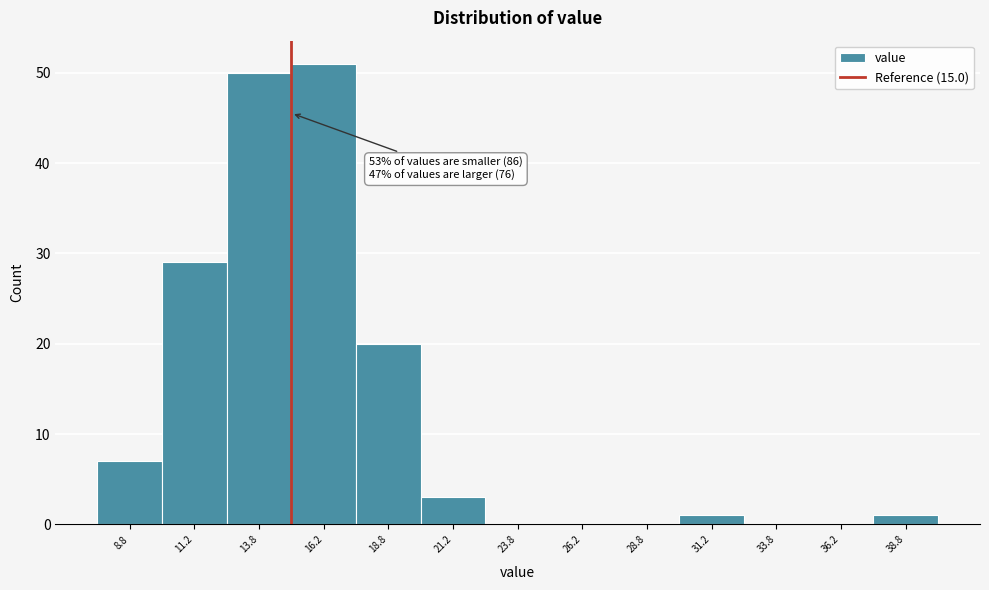

Which range on the x-axis has the tallest bar?

15.0 to 17.5